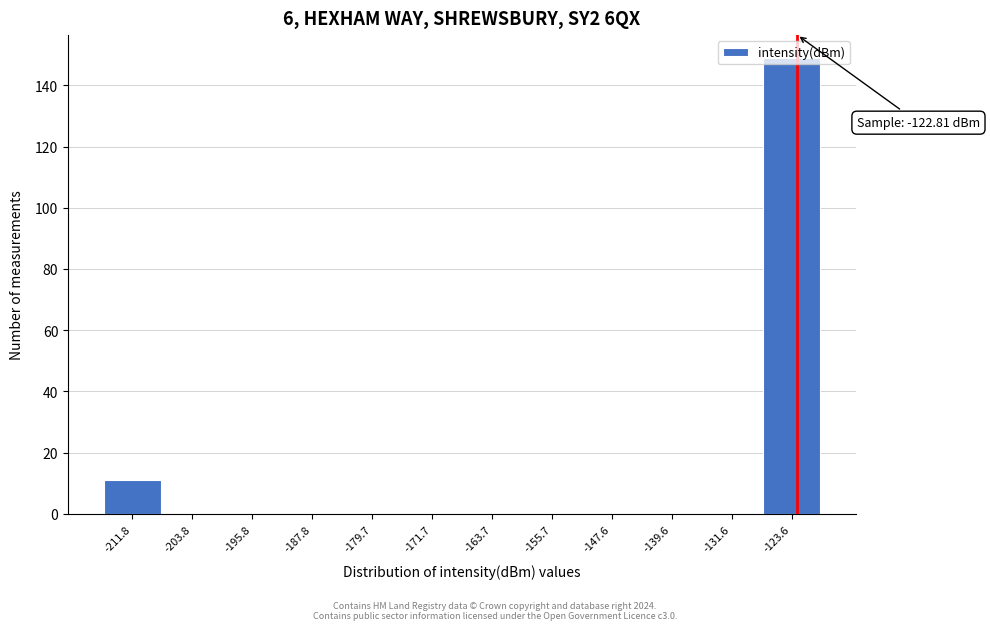

Over which range of the x-axis is the bar tallest?

-128 to -120